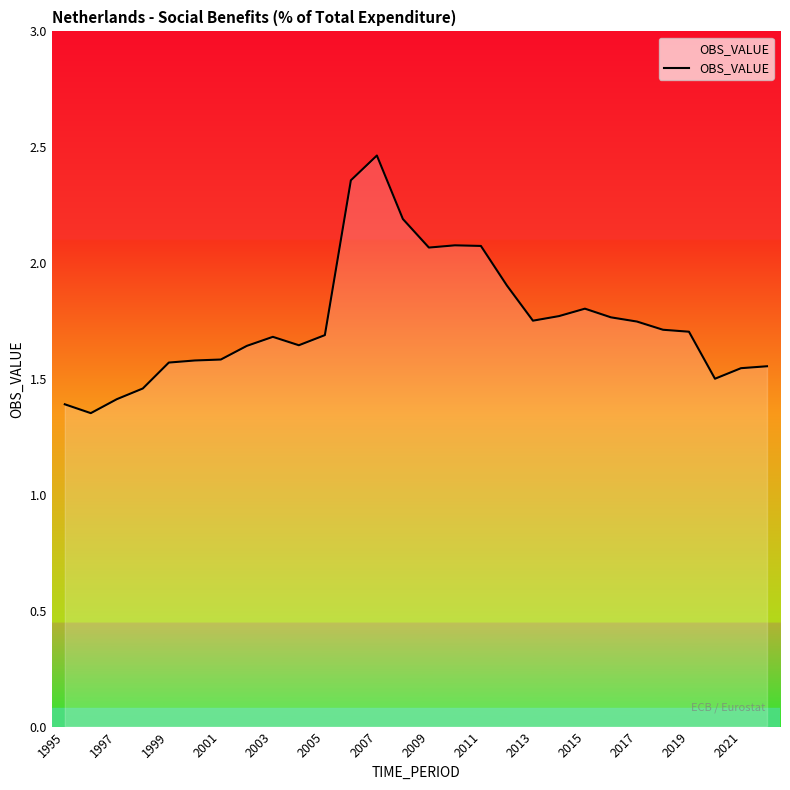

What is the difference between the maximum and minimum values?

1.1